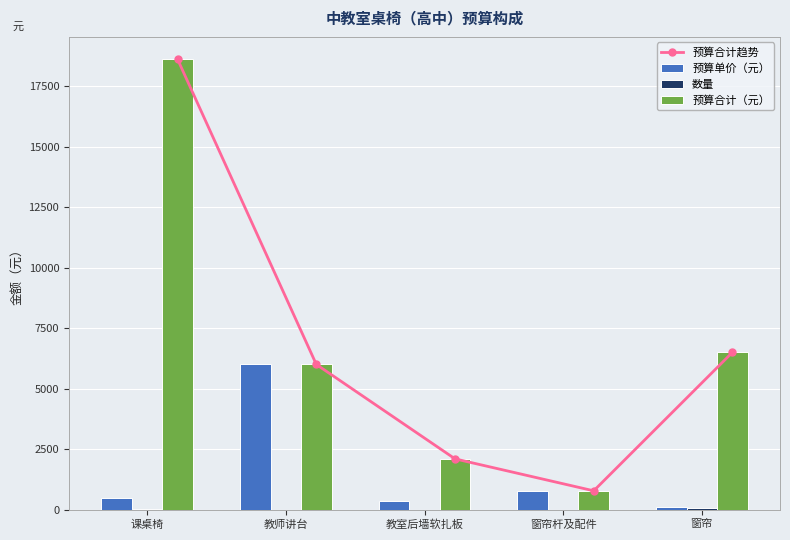

Which category has the lowest value in the 预算单价（元） series?

窗帘